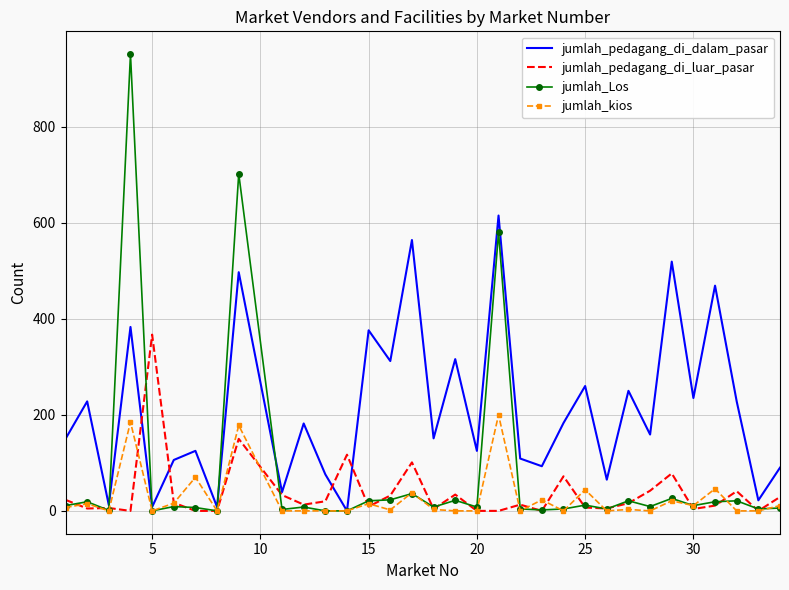

Which series has the largest total across all categories?

jumlah_pedagang_di_dalam_pasar